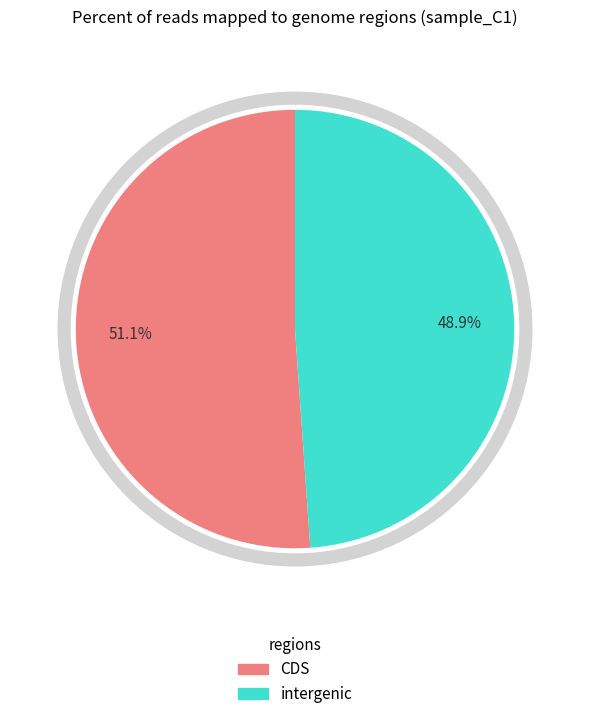

Is it true that 9 is 2% of the pie?

True